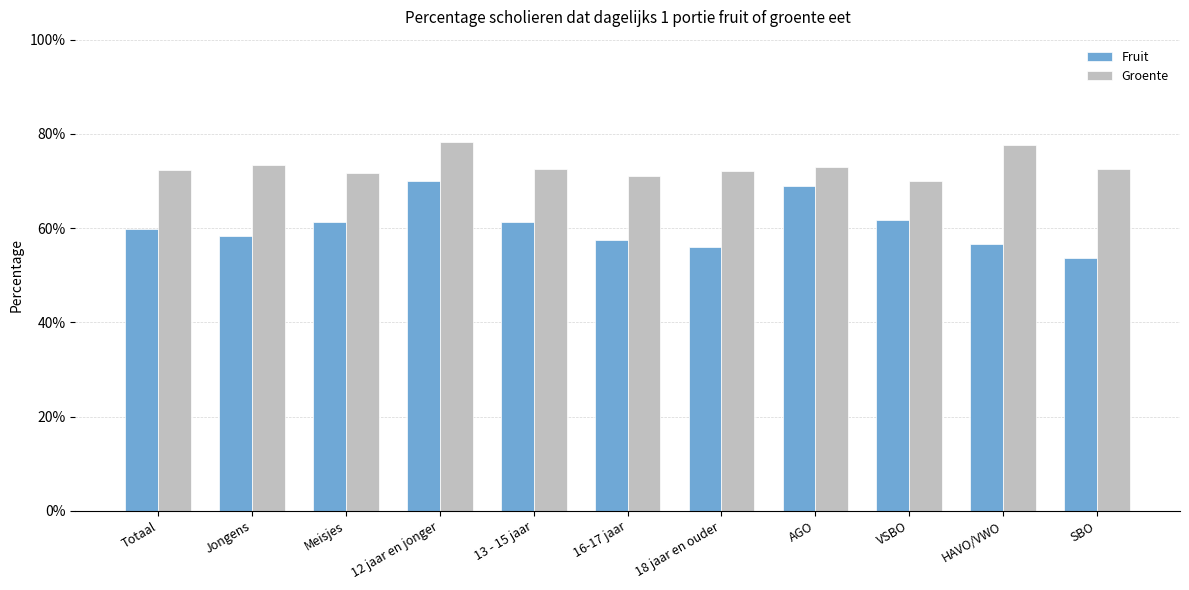

The value of Fruit at Totaal is 0.1. True or false?

False